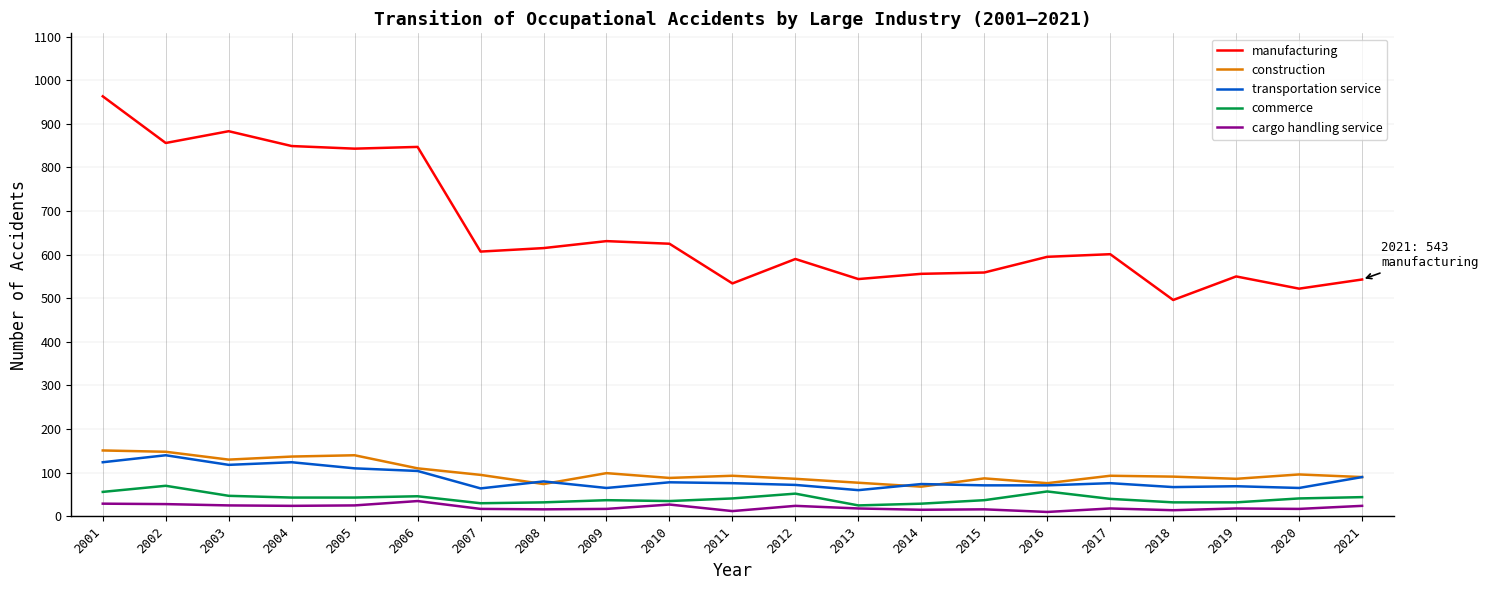

Read the cargo handling service value at 2004.

24